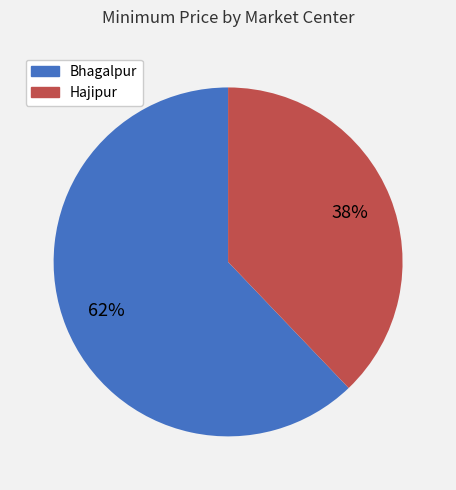

Is the sum of Bhagalpur and Hajipur greater than half?

Yes